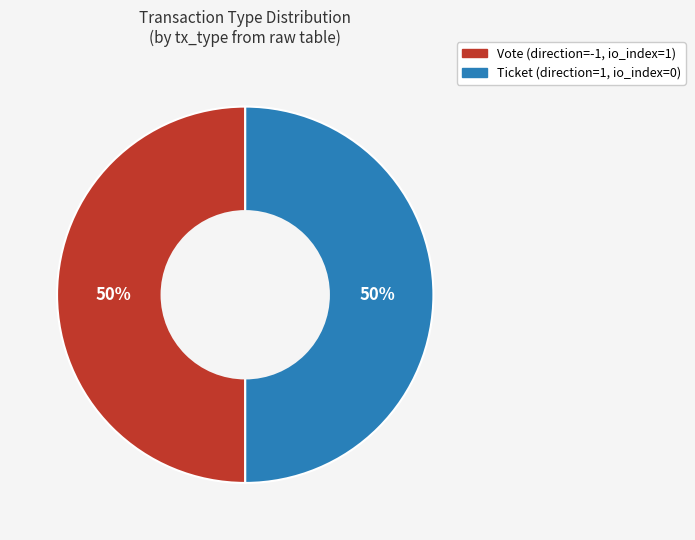

Count the number of slices in the pie.

2